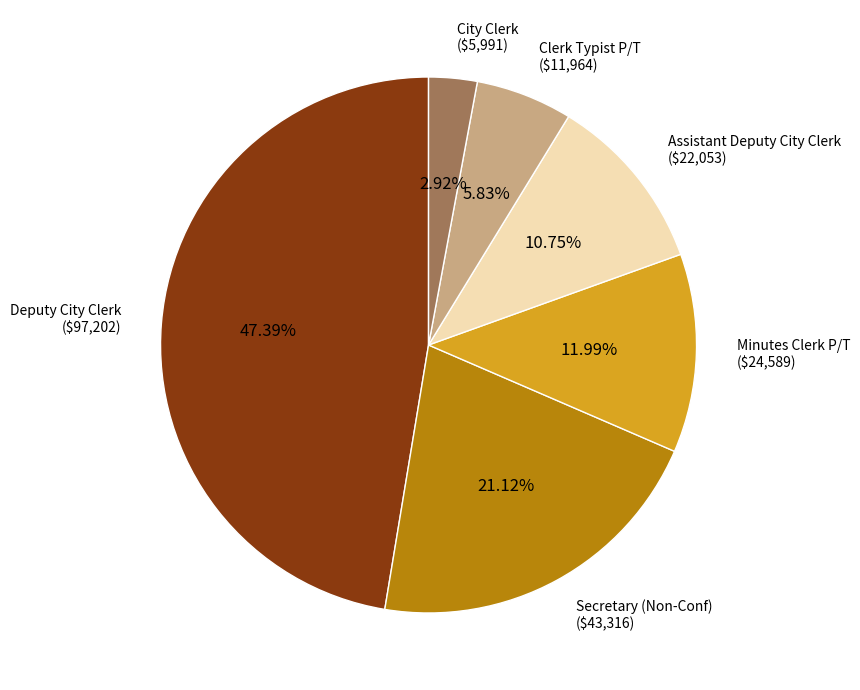

Which category has the biggest portion of the pie?

Deputy City Clerk